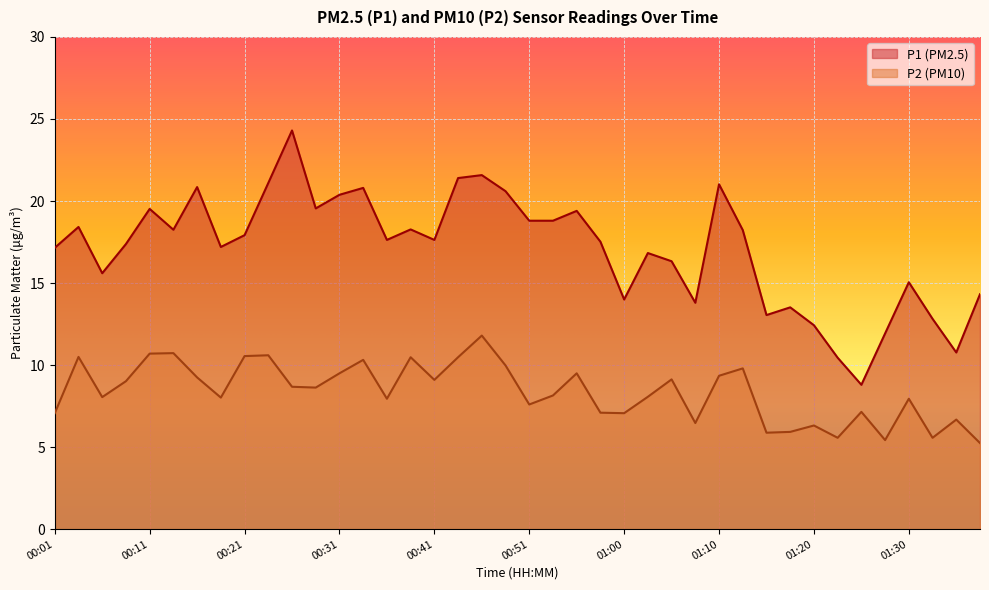

Rank the series by their maximum value, from lowest to highest.

P2 (PM10), P1 (PM2.5)